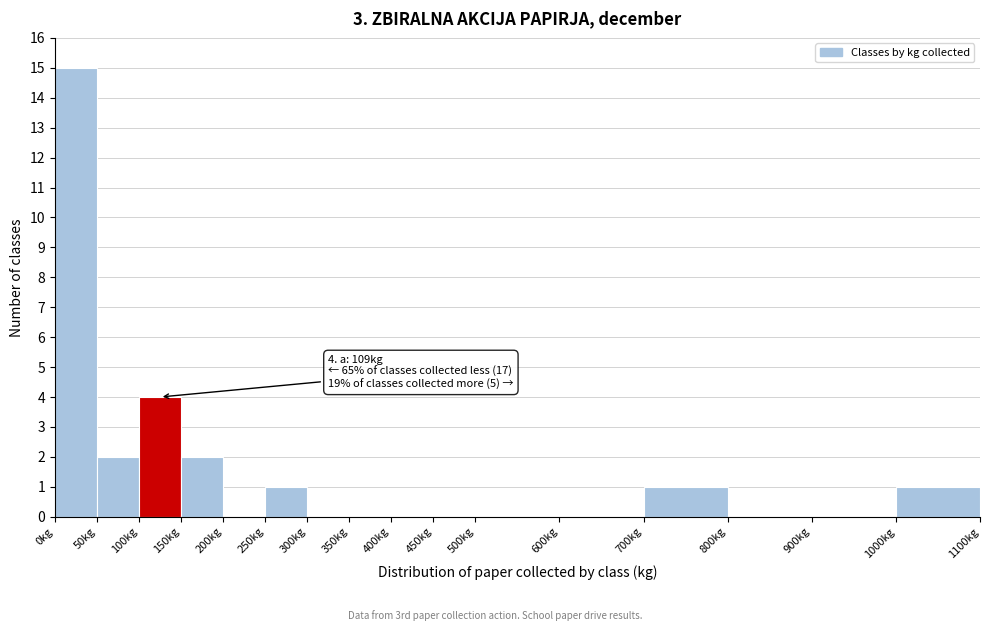

Over which range of the x-axis is the bar tallest?

0 to 50